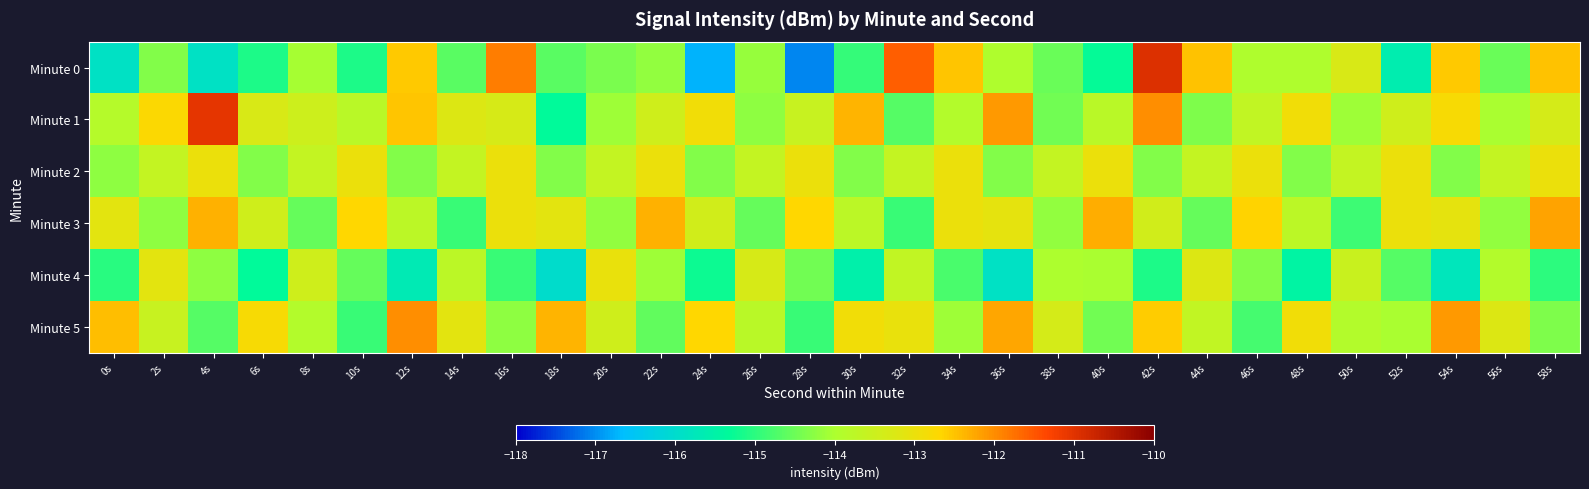

How many distinct data groups are displayed?

6